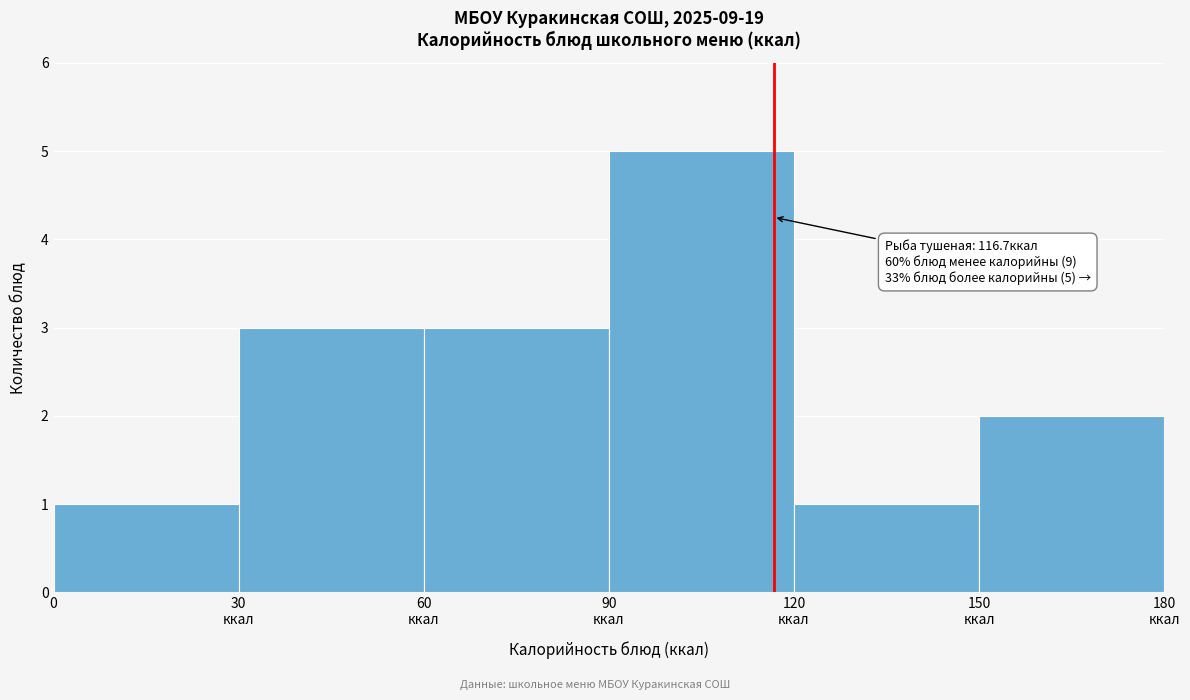

What is the value of the 4th bar from the left?

5